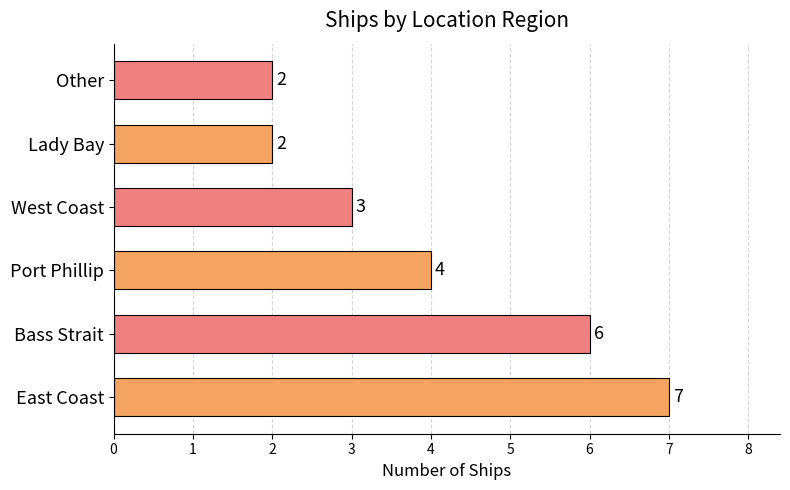

At which category does the chart reach its peak across all series?

East Coast